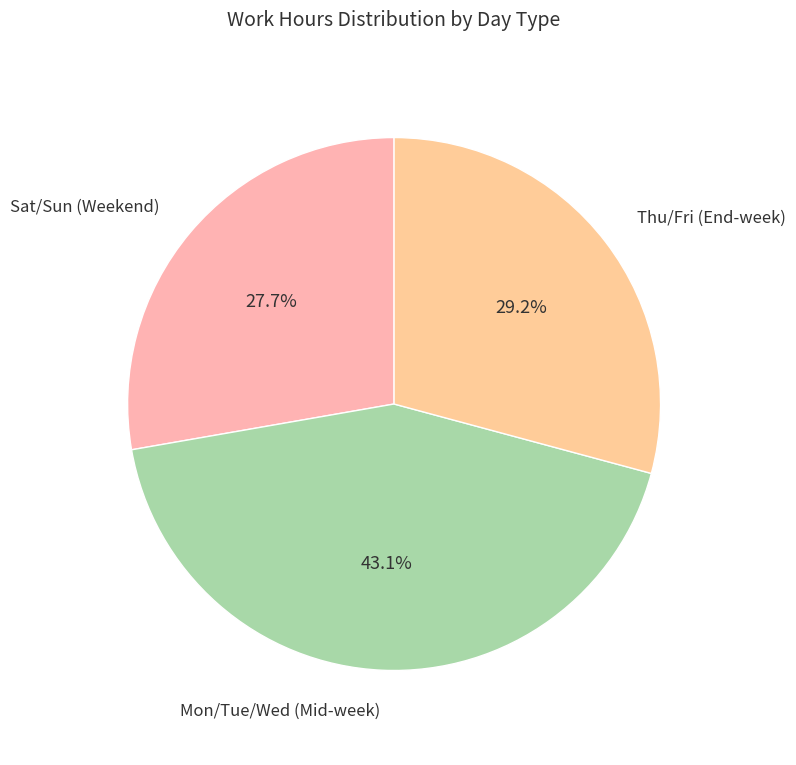

Is Sat/Sun (Weekend) the majority of the pie?

No